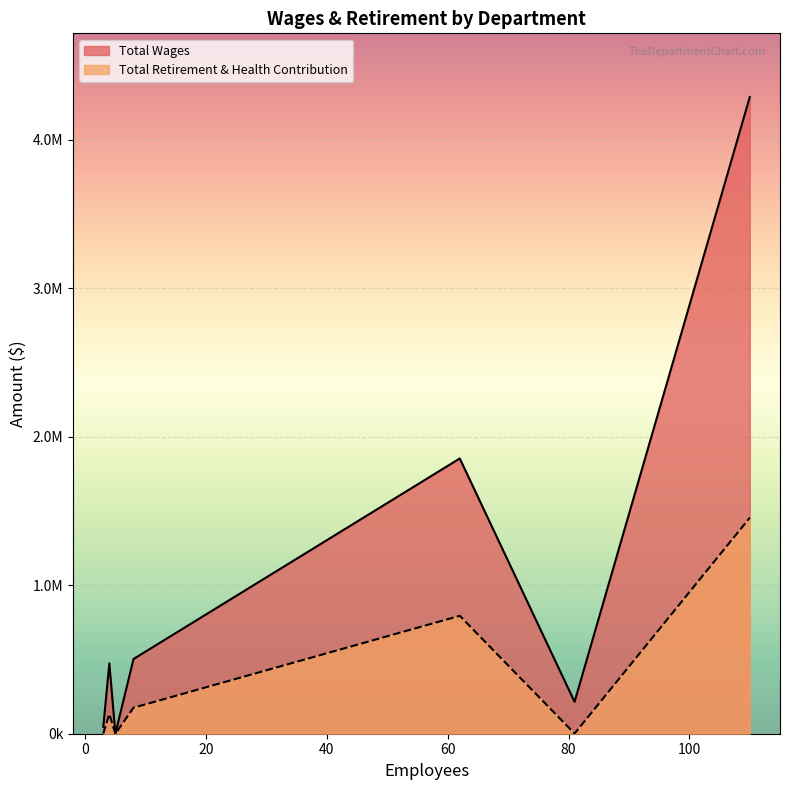

True or false: Total Wages and Total Retirement & Health Contribution intersect in this chart.

False